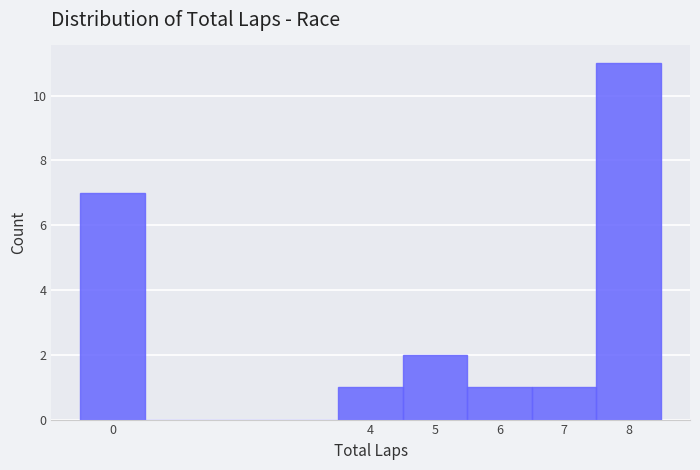

Reading left to right, transcribe this chart: for each bar, give the range it covers on the x-axis and its height. The values are not printed on the chart, so give them approximately, as read against the axis.

-0.5 to 0.5: 7
0.5 to 1.5: 0
1.5 to 2.5: 0
2.5 to 3.5: 0
3.5 to 4.5: 1
4.5 to 5.5: 2
5.5 to 6.5: 1
6.5 to 7.5: 1
7.5 to 8.5: 11